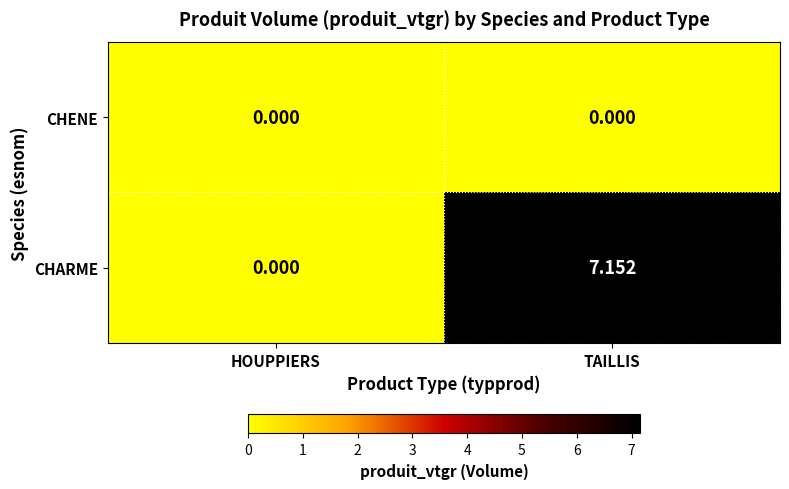

Which series has the largest total across all categories?

CHARME